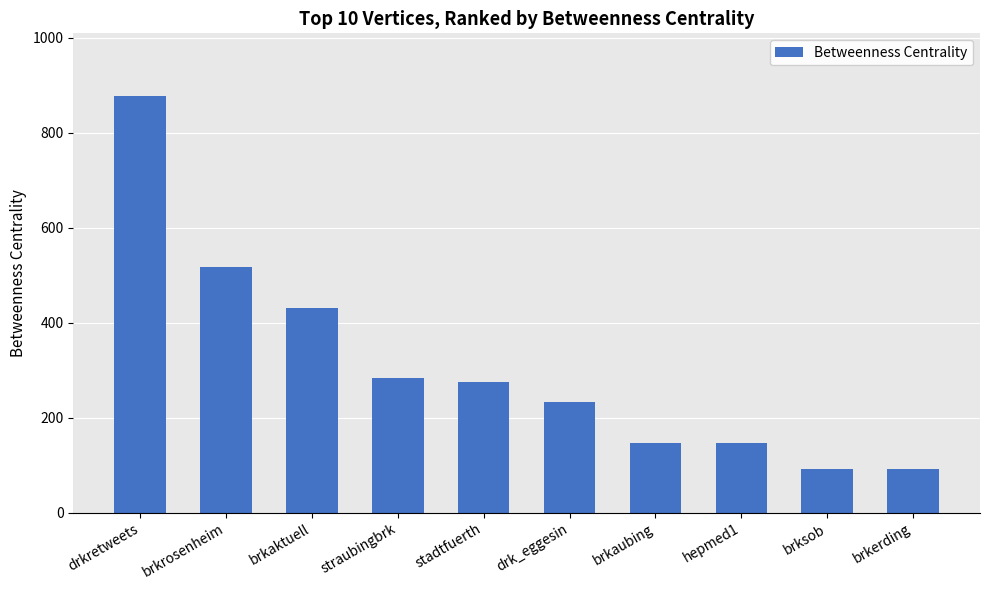

Read the value at brkaubing.

146.0